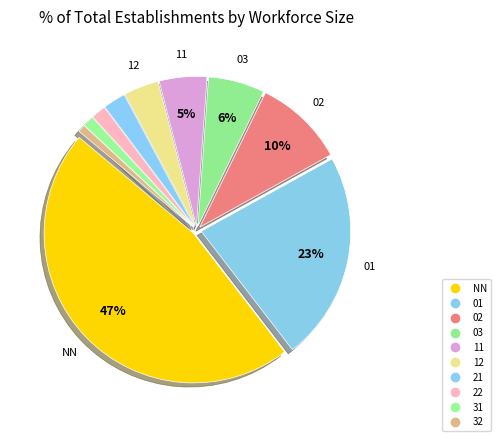

How many segments does this pie chart have?

10